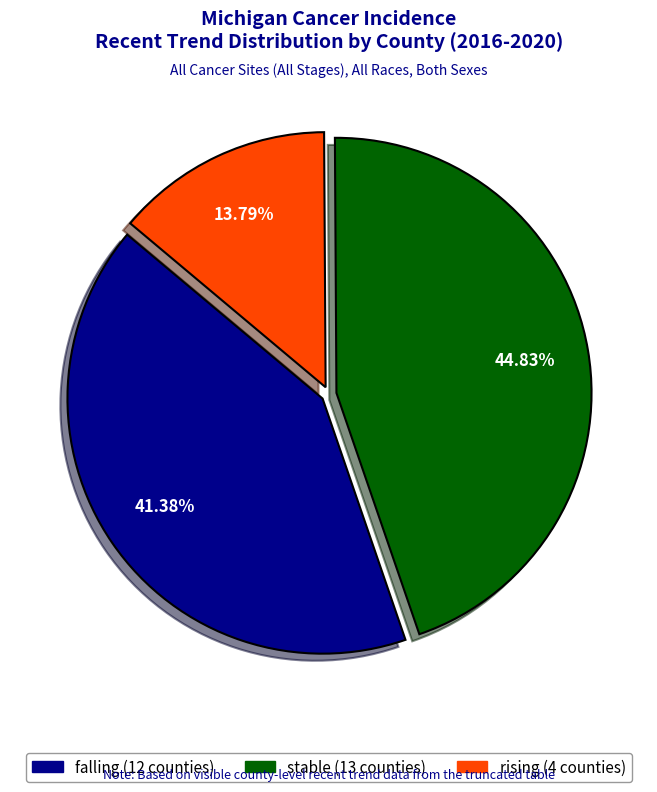

How many slices are in this pie chart?

3